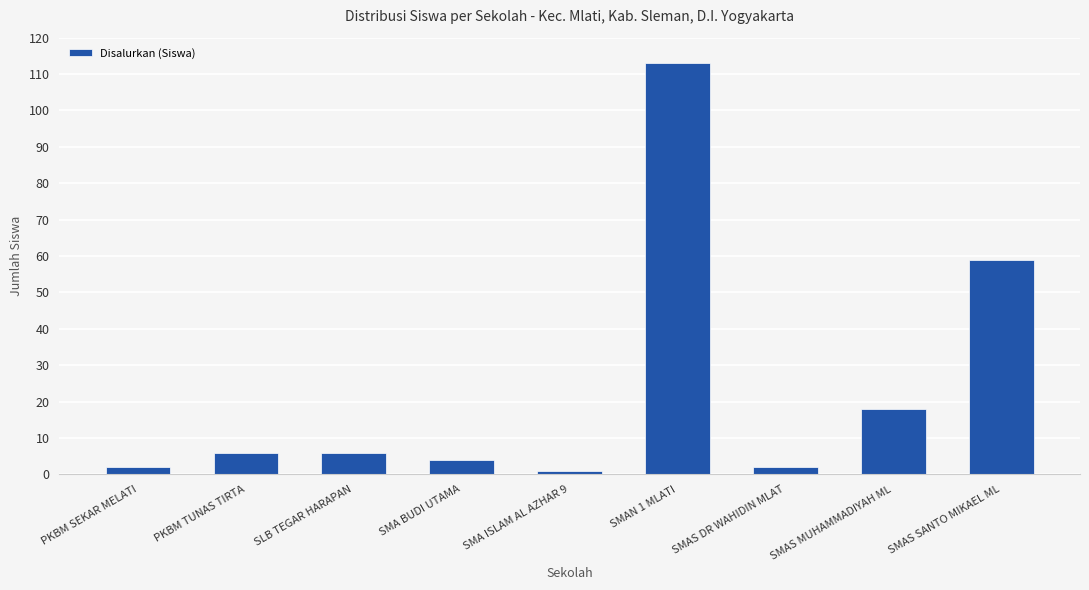

What is the difference between the maximum and minimum values?

112